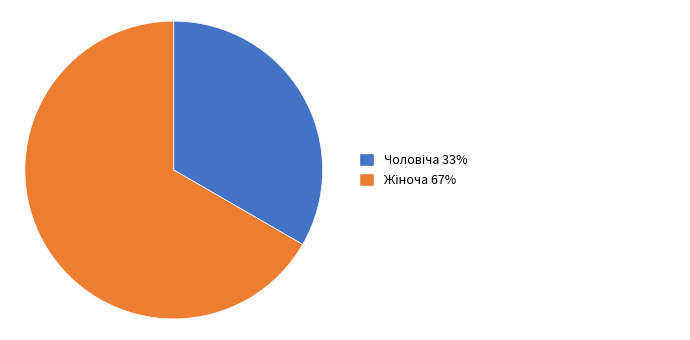

Is there a majority slice in this chart?

Yes